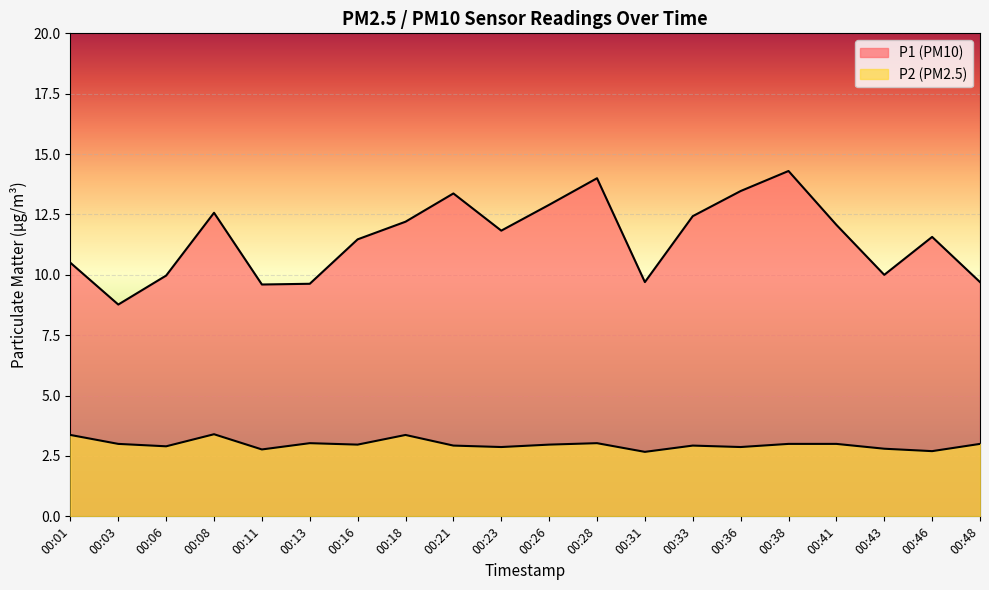

Between 00:28 and 00:06, which is larger?

00:28